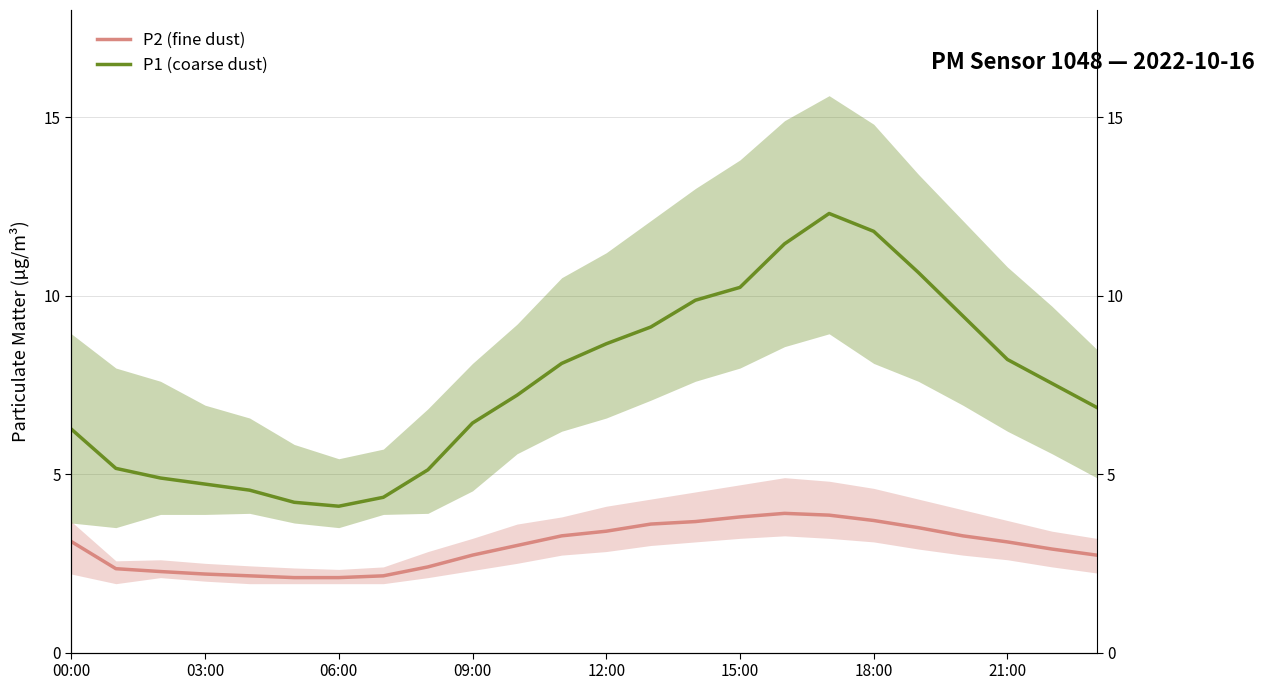

What is the smallest value displayed?

2.1